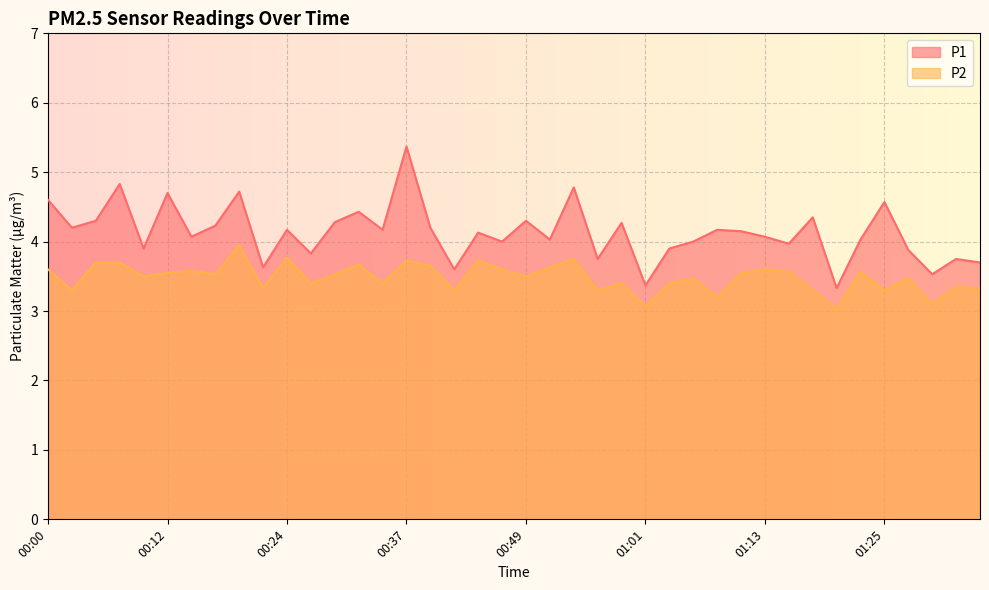

Which series has the widest spread of values?

P1